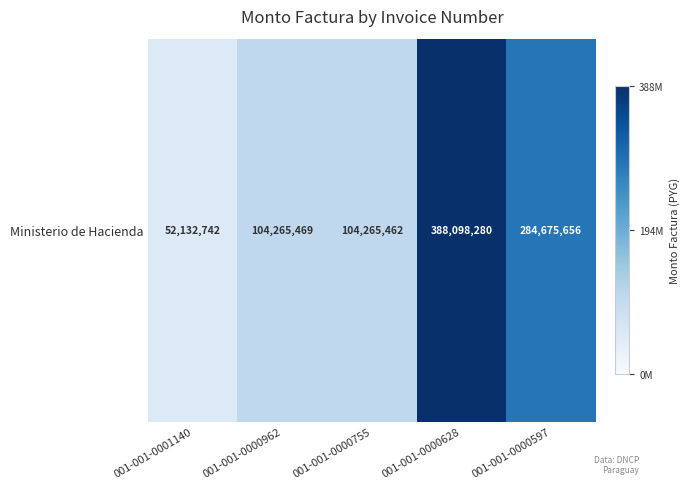

Reading left to right, what are all the values shown in this chart?

001-001-0001140=52132742	001-001-0000962=104265469	001-001-0000755=104265462	001-001-0000628=388098280	001-001-0000597=284675656